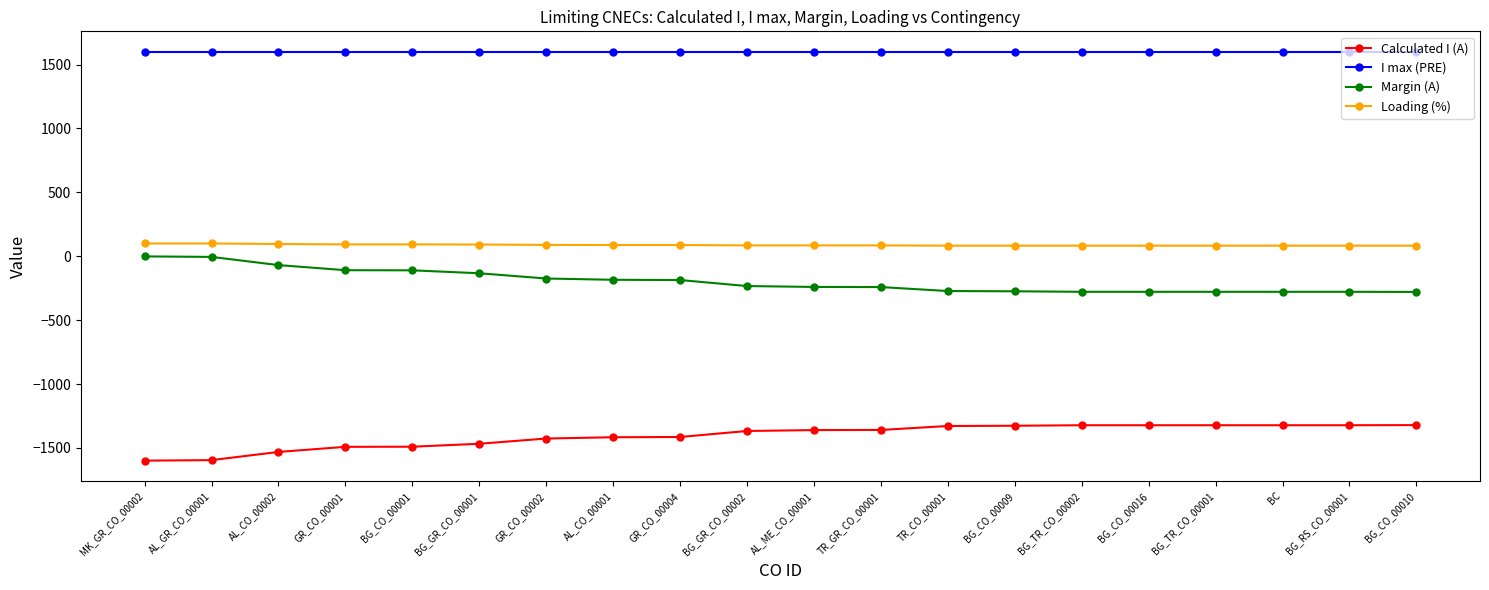

The Calculated I (A) series shows -1322 at BG_TR_CO_00001. True or false?

True